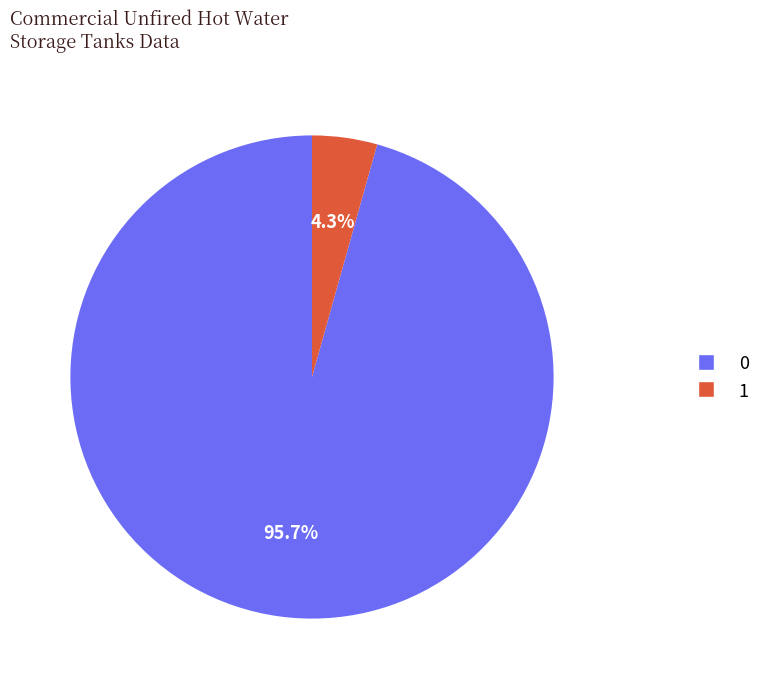

Rank the categories by value from lowest to highest.

1, 0